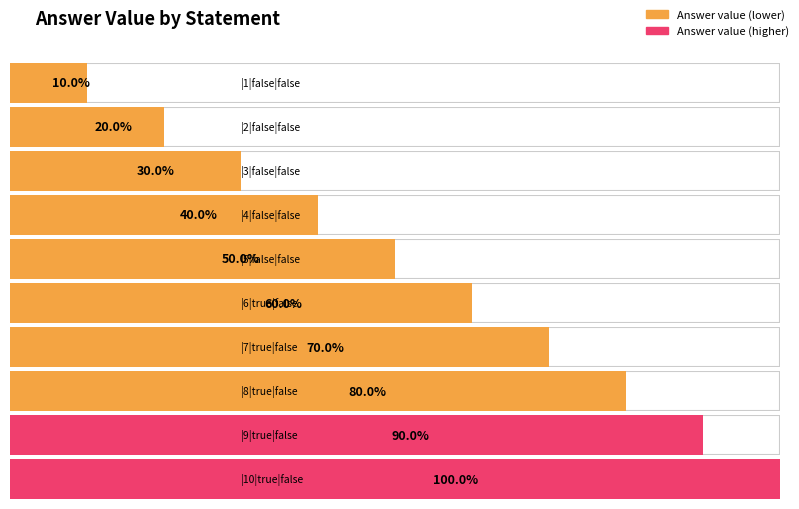

What position from the right is |7|true|false?

4